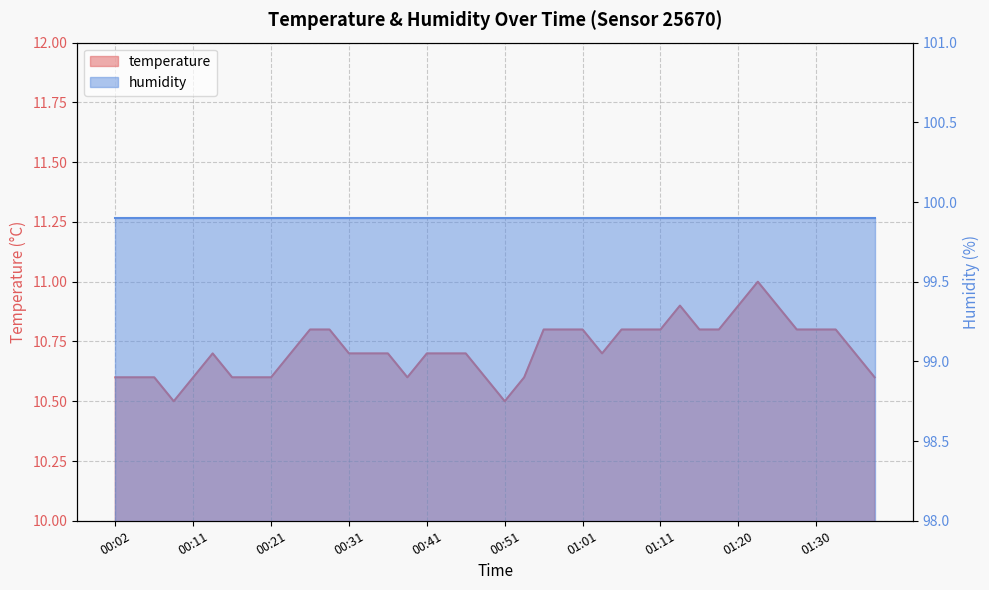

At which label is the value closest to 10?

00:09